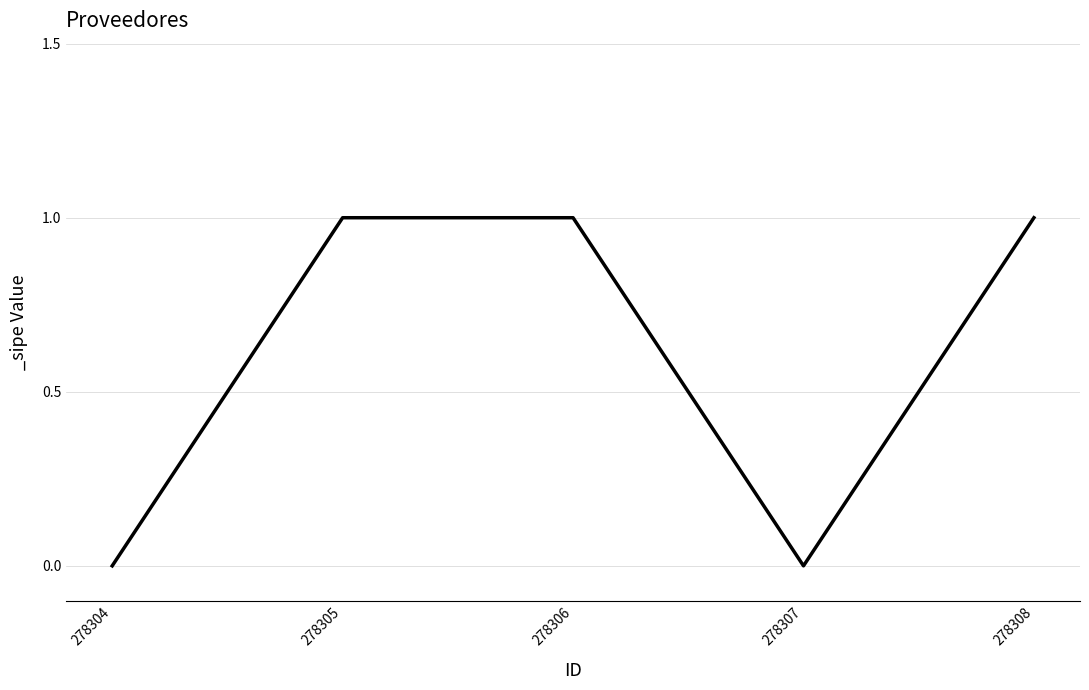

What is the difference between the maximum and minimum values?

1